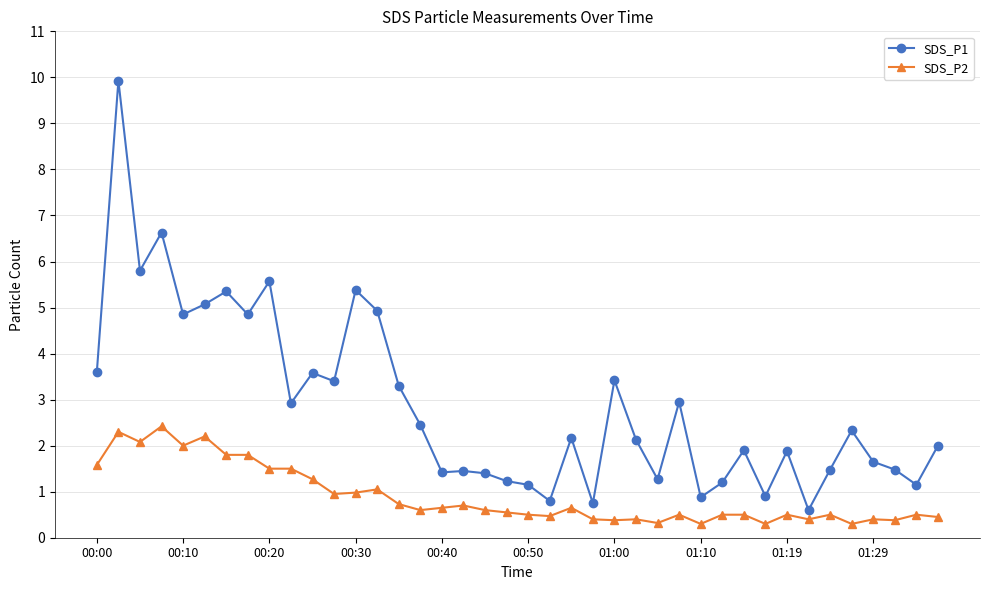

True or false: SDS_P1 has more than 0 points higher than both neighbors.

True